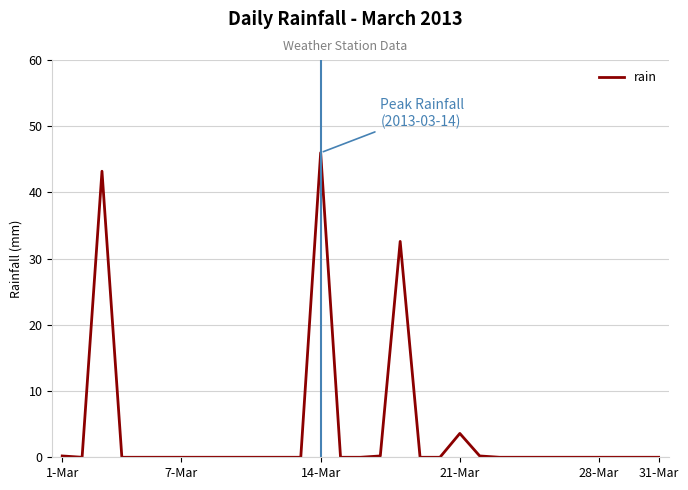

What is the difference between the maximum and minimum values?

46.0